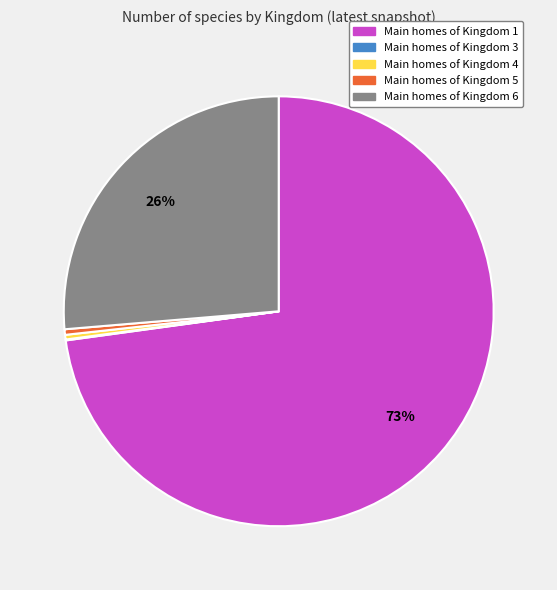

Is there any slice that represents more than half of the pie?

Yes